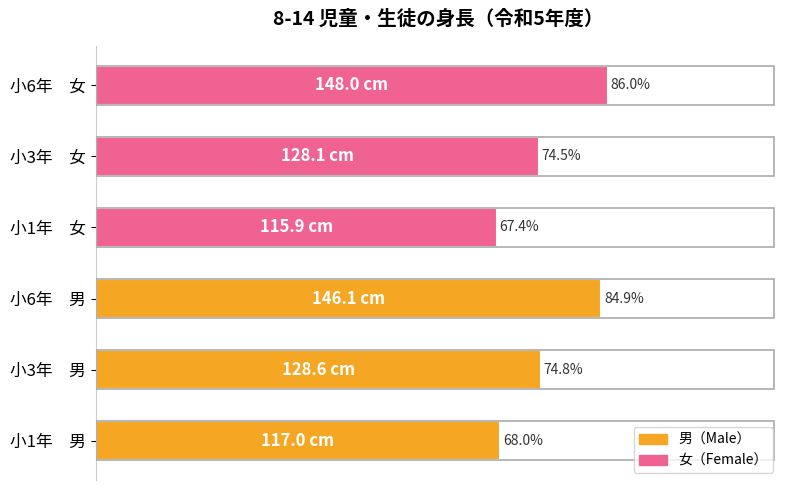

Rank the categories by value from highest to lowest.

小6年　女, 小6年　男, 小3年　男, 小3年　女, 小1年　男, 小1年　女